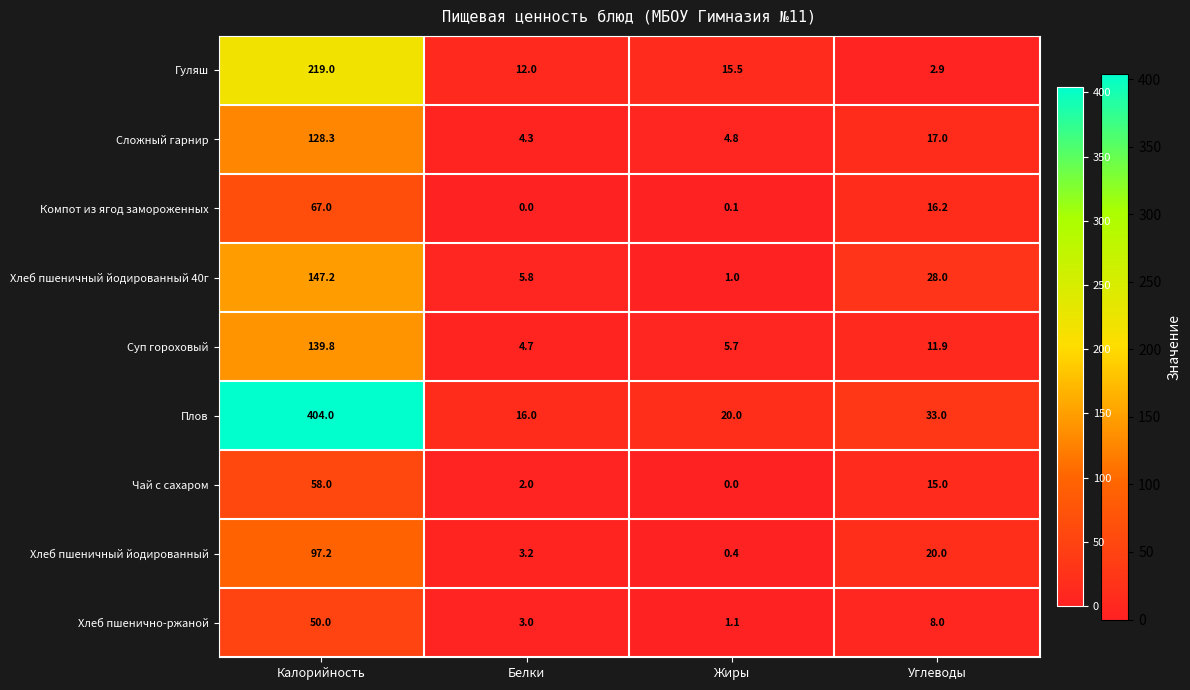

Which series has the largest range (max minus min)?

Плов